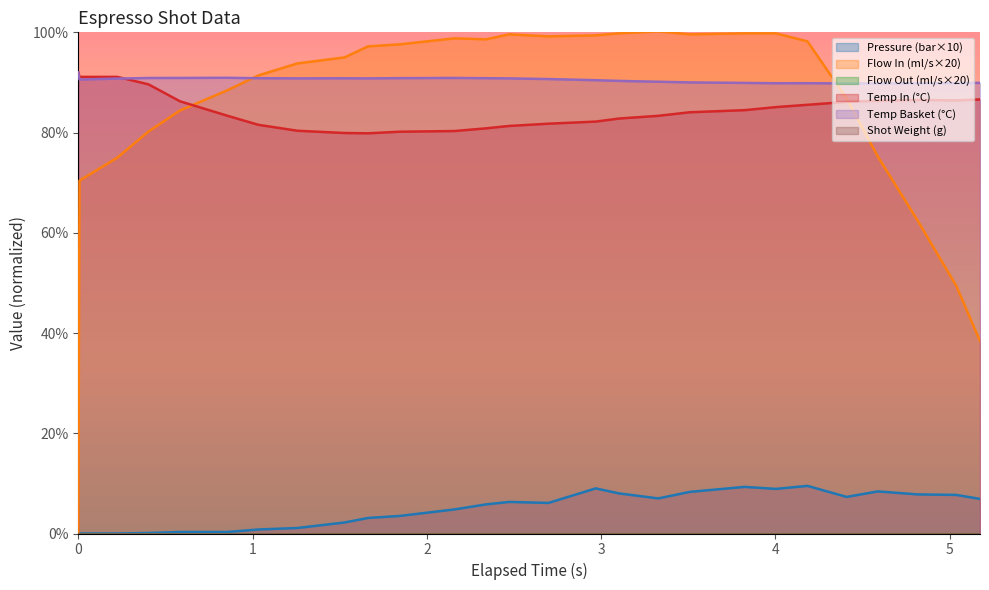

Which series has the largest total across all categories?

water_temperature_basket